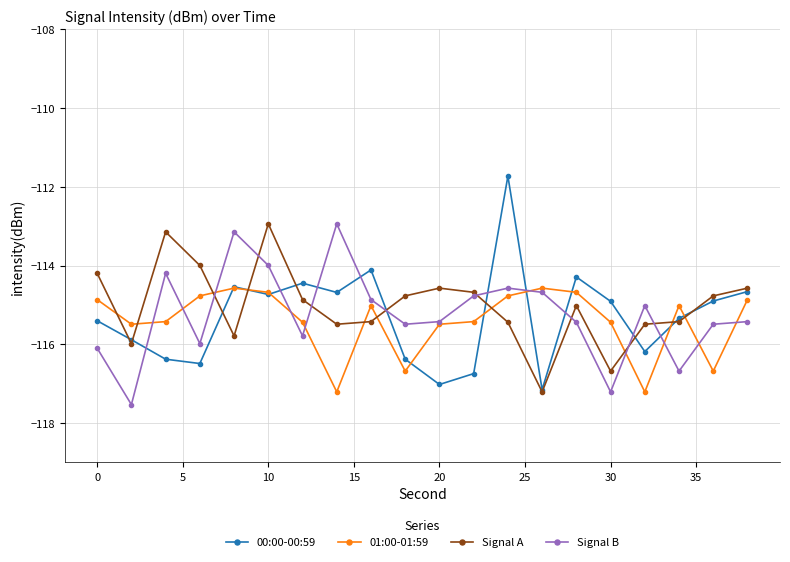

Which series has the widest spread of values?

00:00-00:59